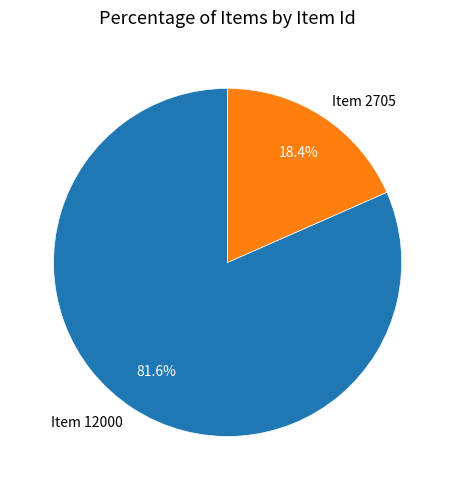

How many segments does this pie chart have?

2